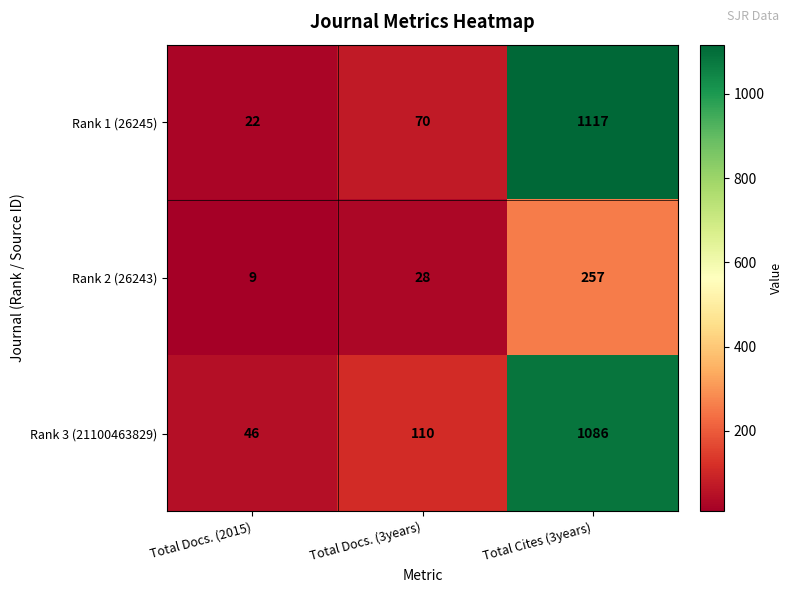

At Total Cites (3years), list the series in order from smallest to largest.

Rank 2 (26243), Rank 3 (21100463829), Rank 1 (26245)